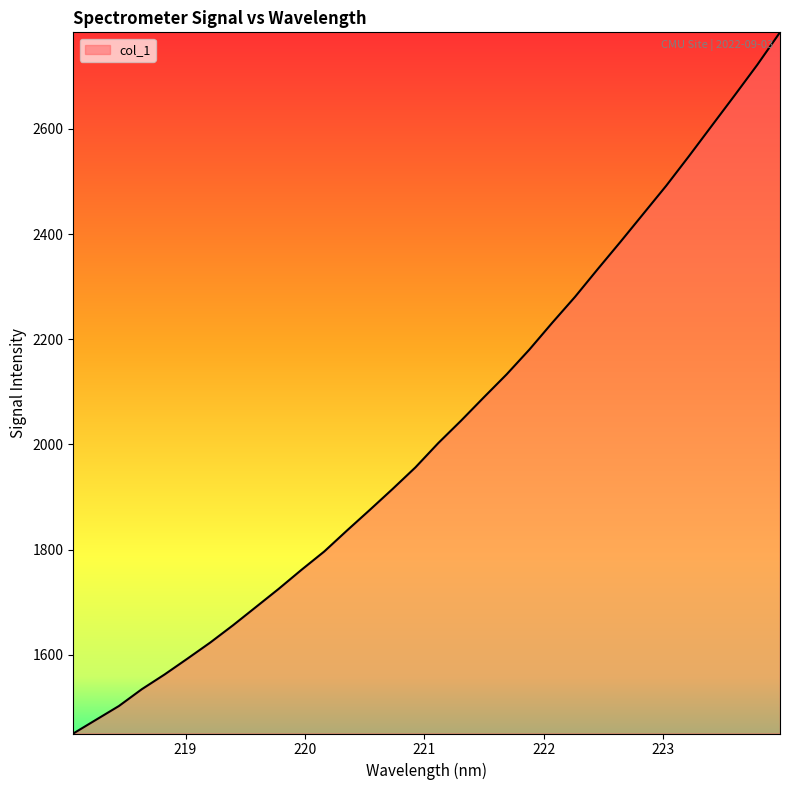

What is the maximum value shown in the chart?

2783.3